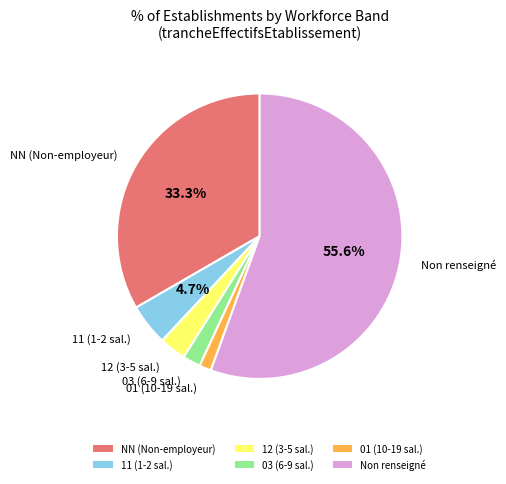

Rank the categories by value from lowest to highest.

01 (10-19 sal.), 03 (6-9 sal.), 12 (3-5 sal.), 11 (1-2 sal.), NN (Non-employeur), Non renseigné